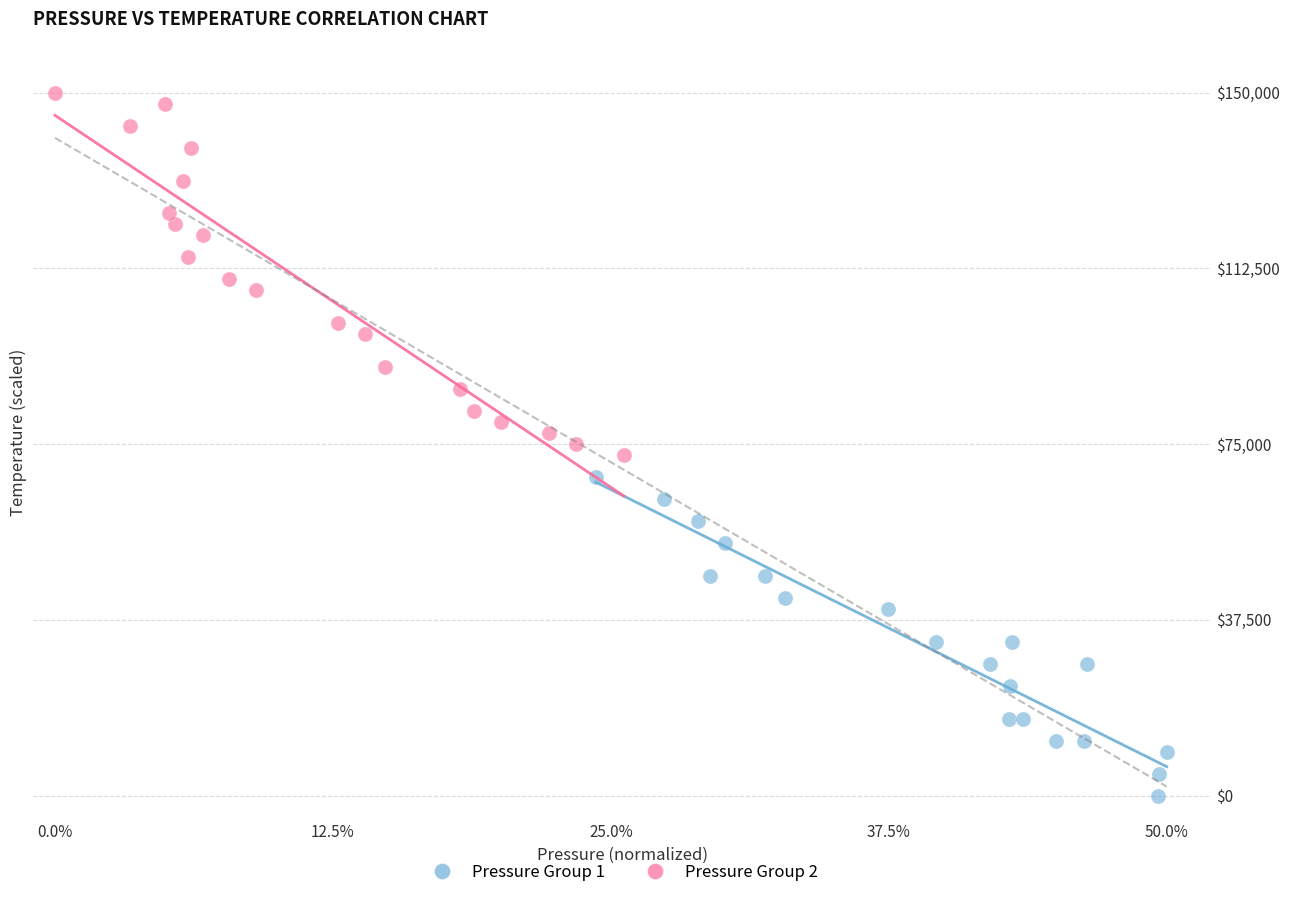

What are all the series names shown in the legend?

Pressure Group 1, Pressure Group 2